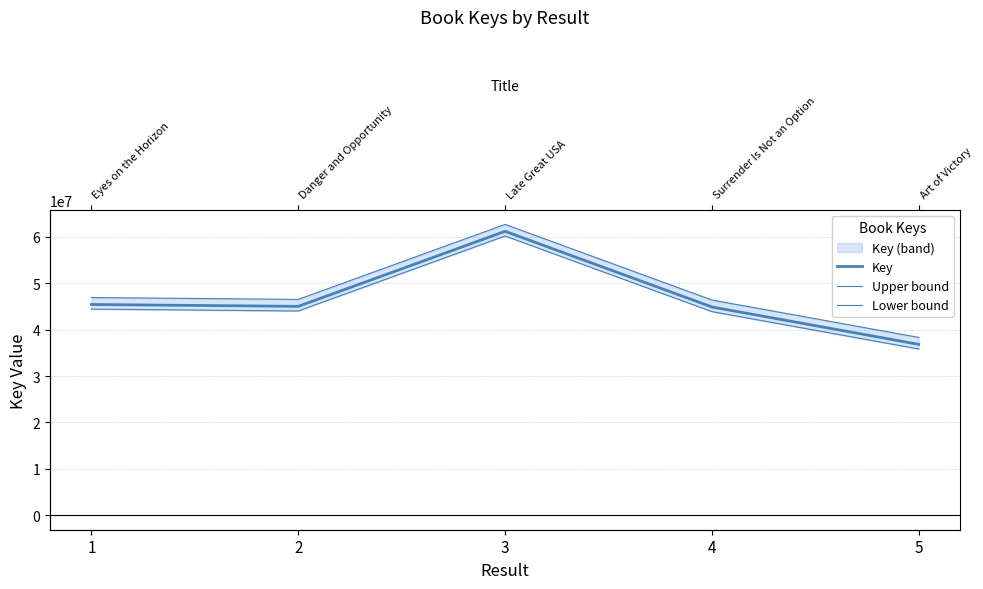

Does the chart have visible grid lines?

Yes